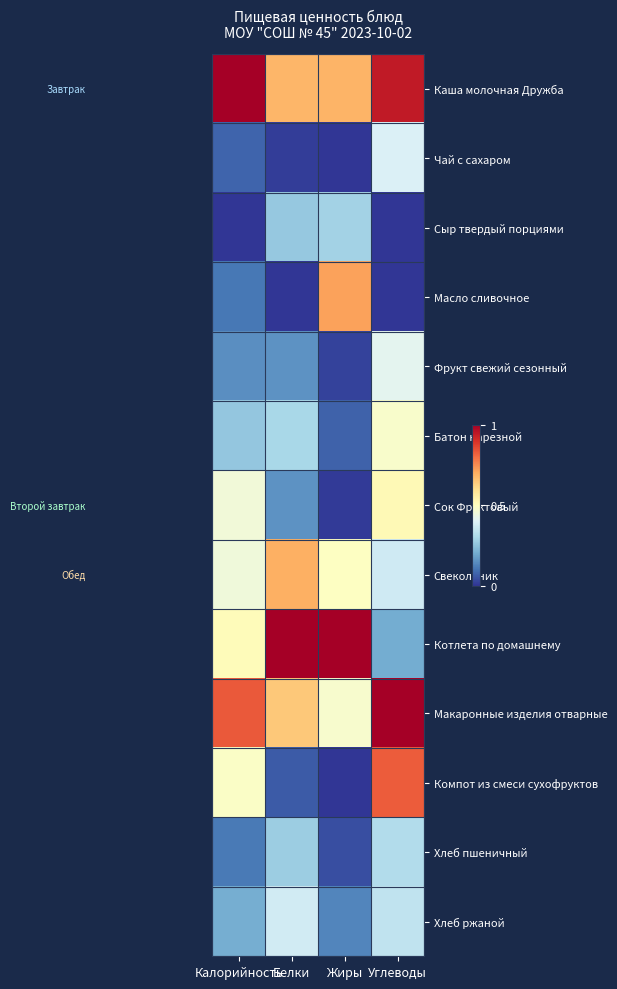

Reading left to right, list all the values displayed in this chart.

Каша молочная Дружба: Калорийность=1.0	Белки=0.7	Жиры=0.7	Углеводы=0.9
Чай с сахаром: Калорийность=0.1	Белки=0.0	Жиры=0.0	Углеводы=0.4
Сыр твердый порциями: Калорийность=0.0	Белки=0.3	Жиры=0.3	Углеводы=0.0
Масло сливочное: Калорийность=0.1	Белки=0.0	Жиры=0.7	Углеводы=0.0
Фрукт свежий сезонный: Калорийность=0.1	Белки=0.2	Жиры=0.0	Углеводы=0.4
Батон нарезной: Калорийность=0.3	Белки=0.3	Жиры=0.1	Углеводы=0.5
Сок Фруктовый: Калорийность=0.5	Белки=0.2	Жиры=0.0	Углеводы=0.5
Свекольник: Калорийность=0.5	Белки=0.7	Жиры=0.5	Углеводы=0.4
Котлета по домашнему: Калорийность=0.5	Белки=1.0	Жиры=1.0	Углеводы=0.2
Макаронные изделия отварные: Калорийность=0.8	Белки=0.6	Жиры=0.5	Углеводы=1.0
Компот из смеси сухофруктов: Калорийность=0.5	Белки=0.1	Жиры=0.0	Углеводы=0.8
Хлеб пшеничный: Калорийность=0.1	Белки=0.3	Жиры=0.0	Углеводы=0.3
Хлеб ржаной: Калорийность=0.2	Белки=0.4	Жиры=0.1	Углеводы=0.3